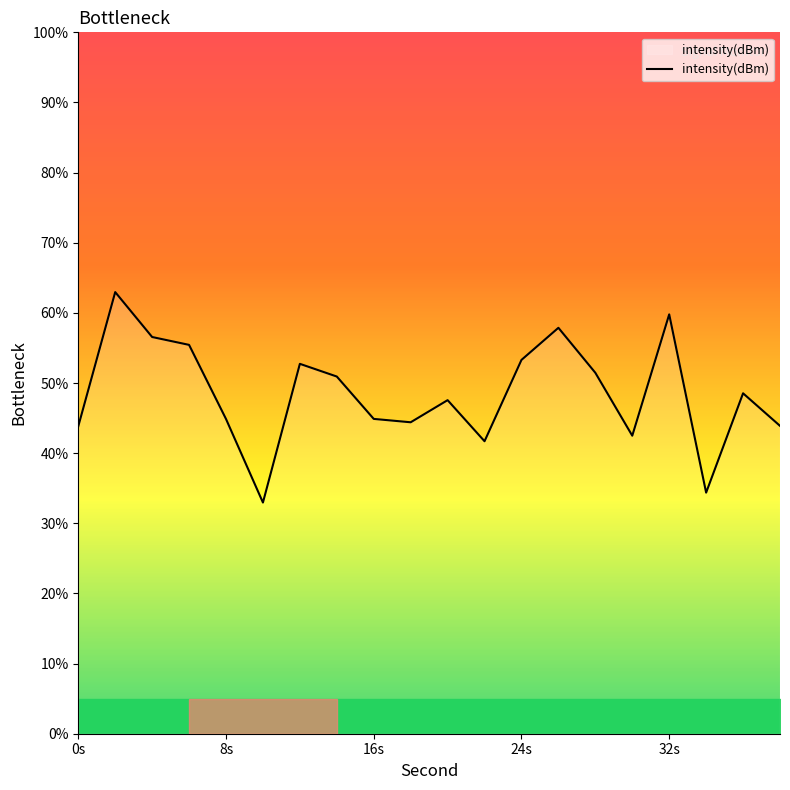

What is the minimum value shown in the chart?

33.0